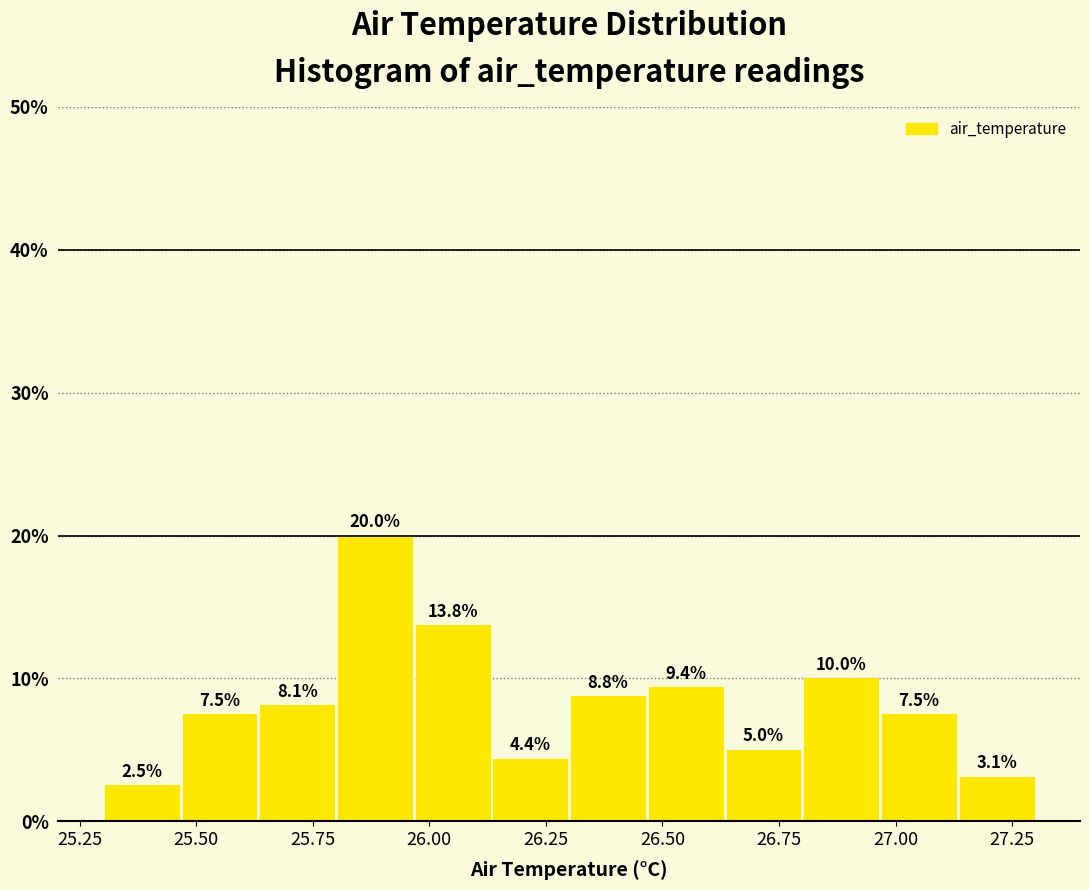

Read against the x-axis, roughly where is the centre of the tallest bar?

25.90